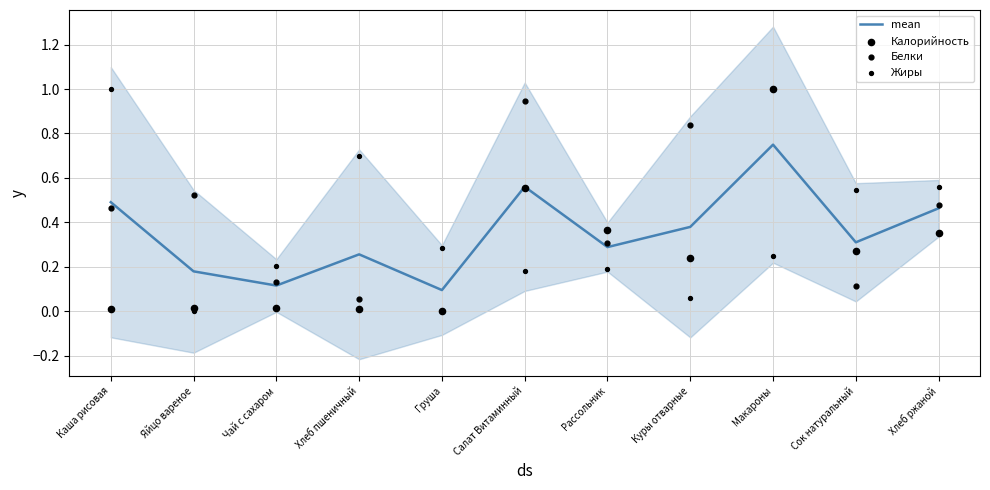

What is the total value across all series at Чай с сахаром?

0.5